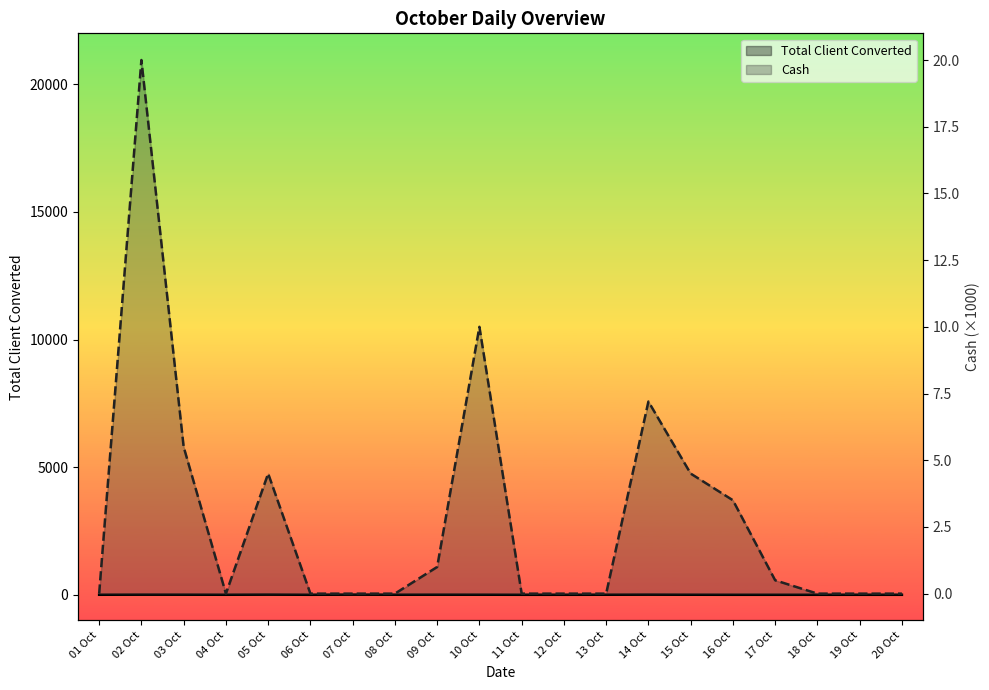

Which series changed the most between 03 Oct and 14 Oct?

Total Client Converted